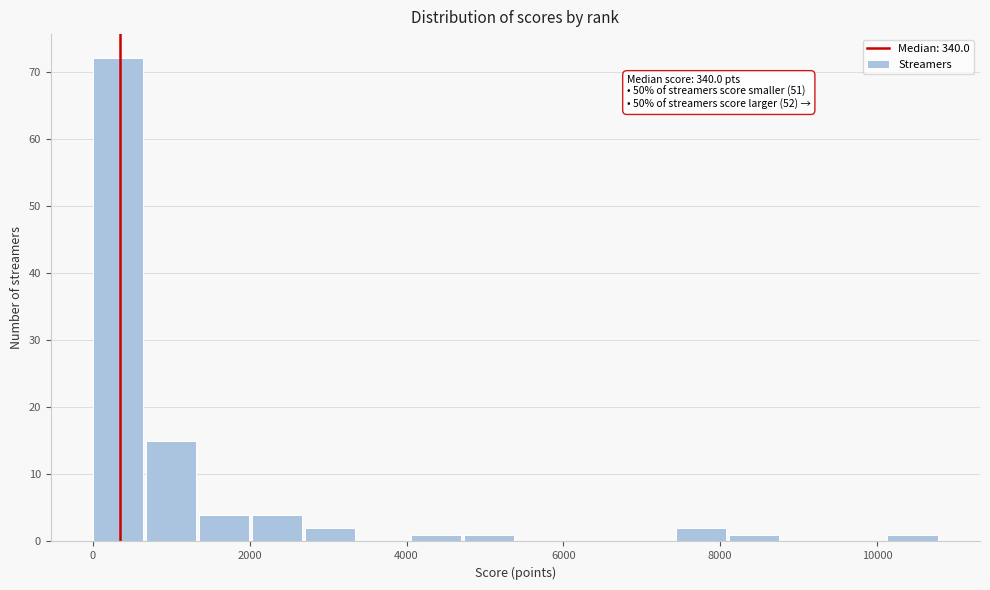

Around what value on the x-axis is the tallest bar? Give the approximate position of its centre, as read against the axis.

400